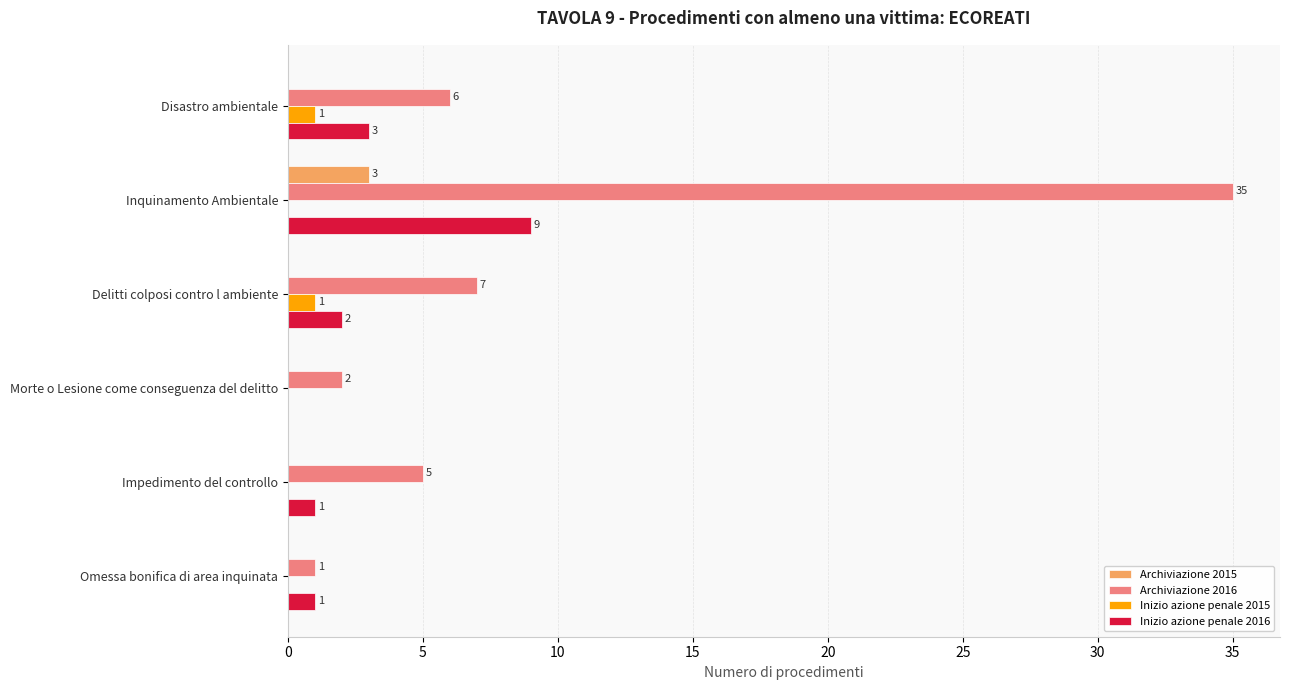

What are all the series names shown in the legend?

Archiviazione 2015, Archiviazione 2016, Inizio azione penale 2015, Inizio azione penale 2016